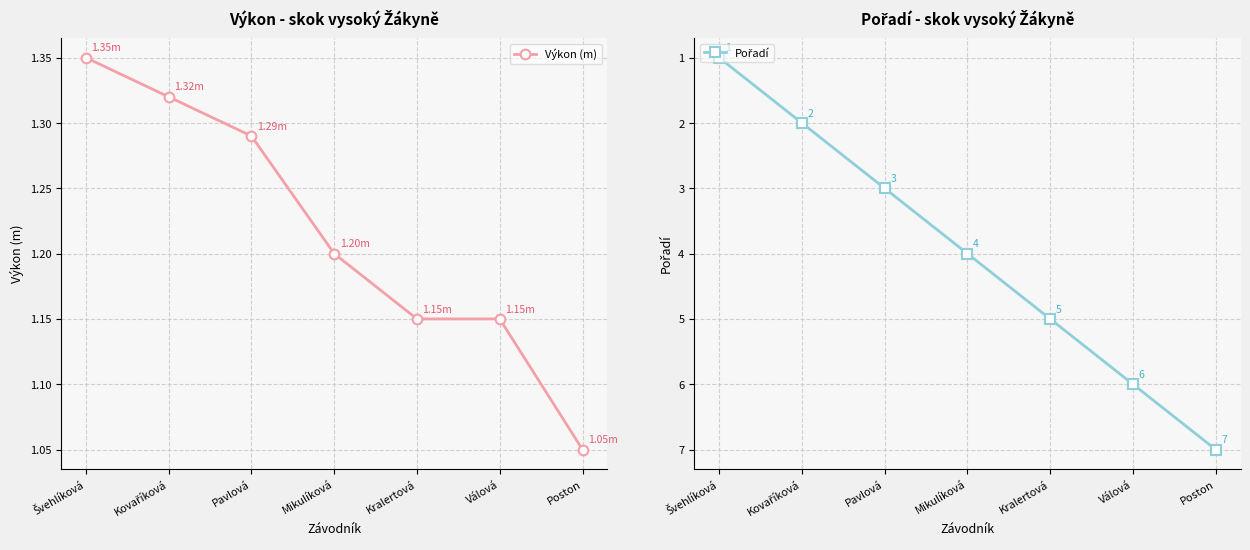

What is the average value of the Výkon (m) series?

1.2